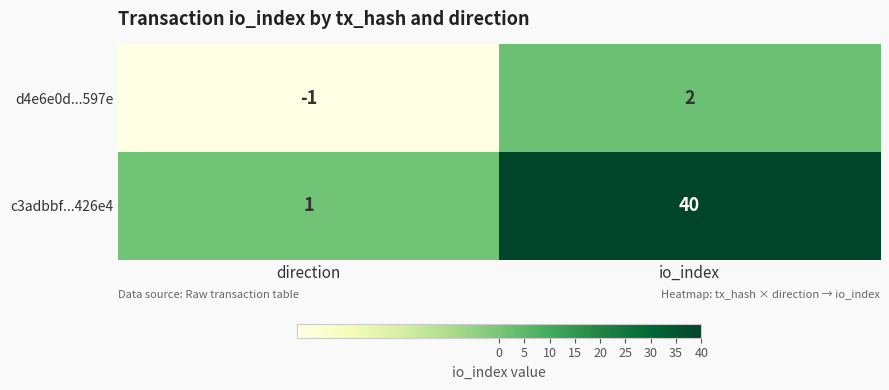

At which category is the sum across all series the highest?

io_index